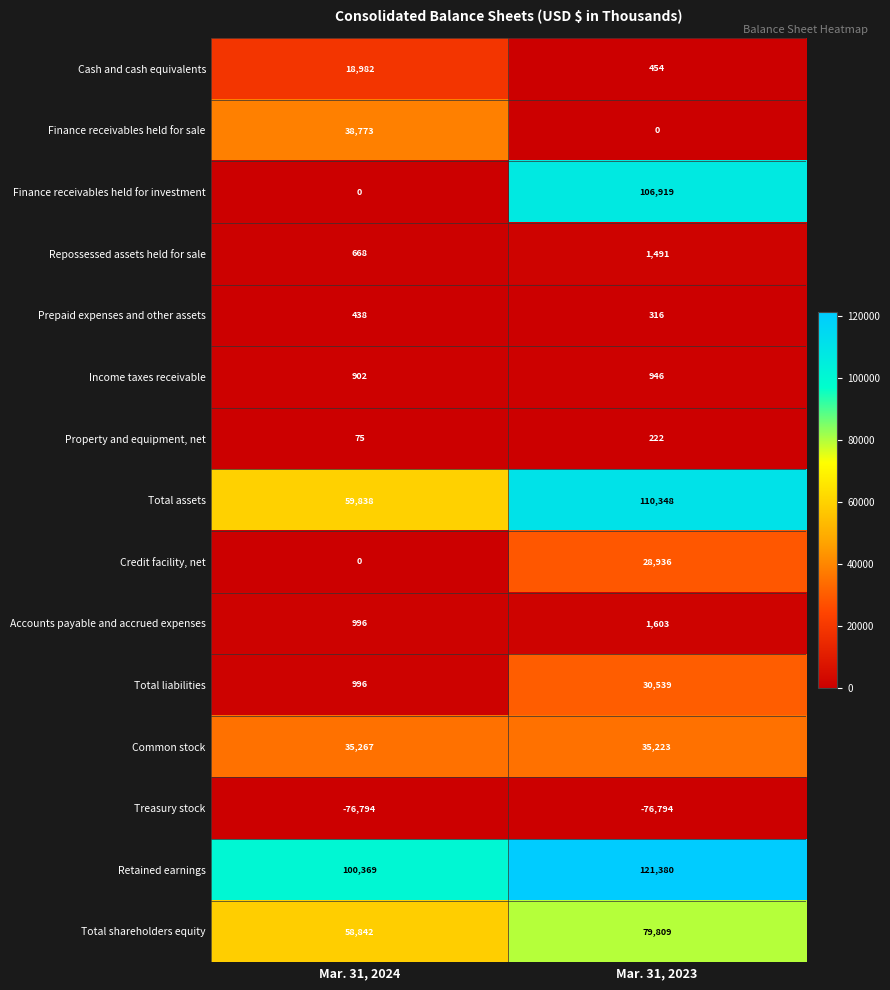

What is the average value of the Income taxes receivable series?

924